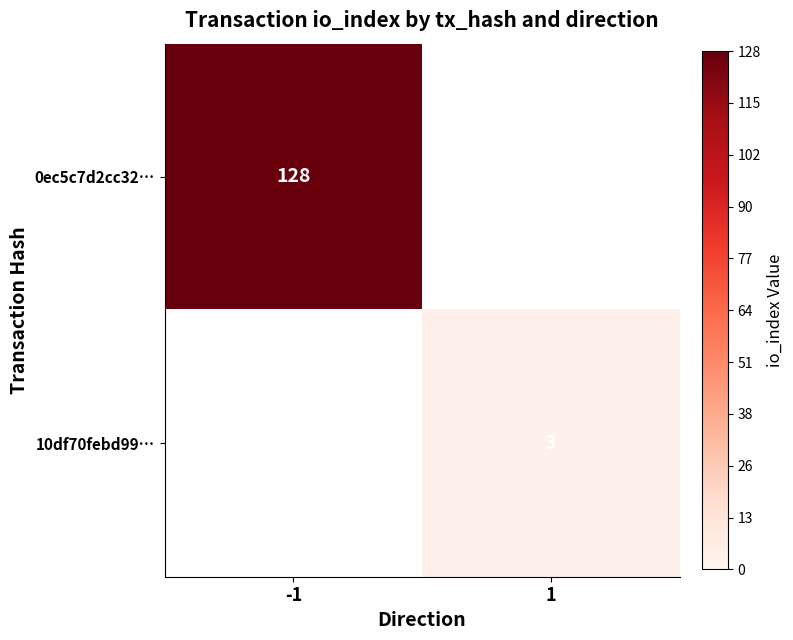

Is the value of 10df70febd99… at 1 greater than the value of 0ec5c7d2cc32… at -1?

No